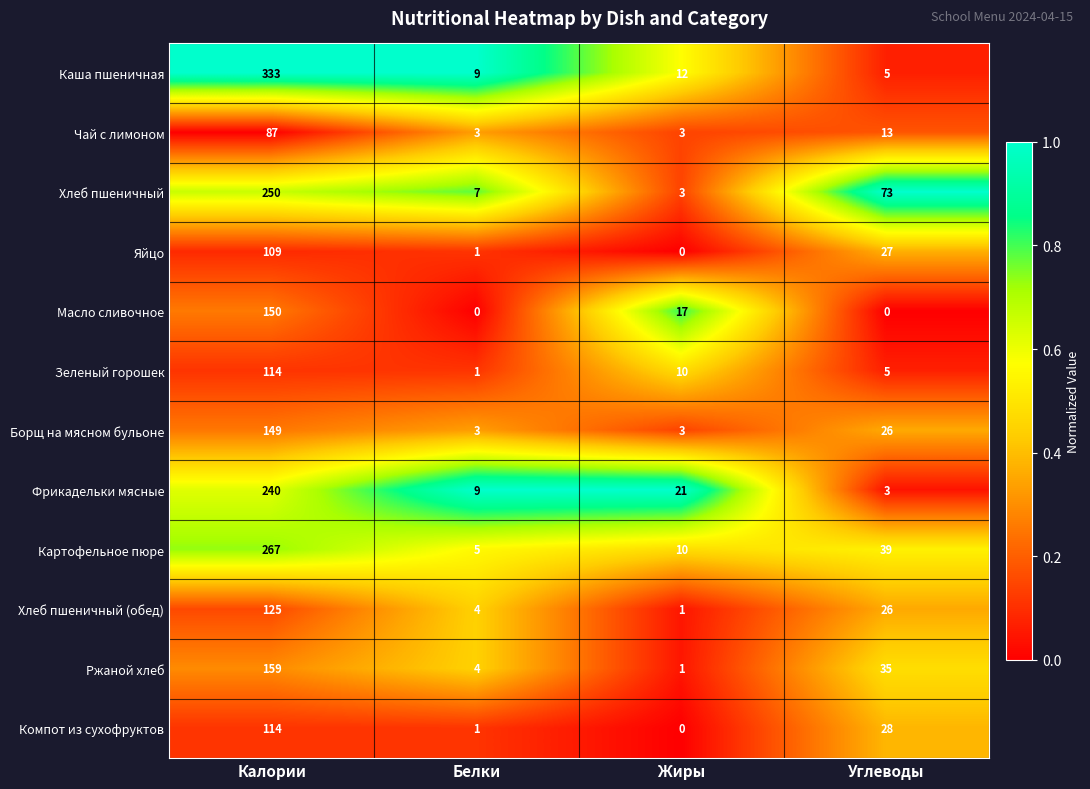

The Компот из сухофруктов series shows 15 at Углеводы. True or false?

False